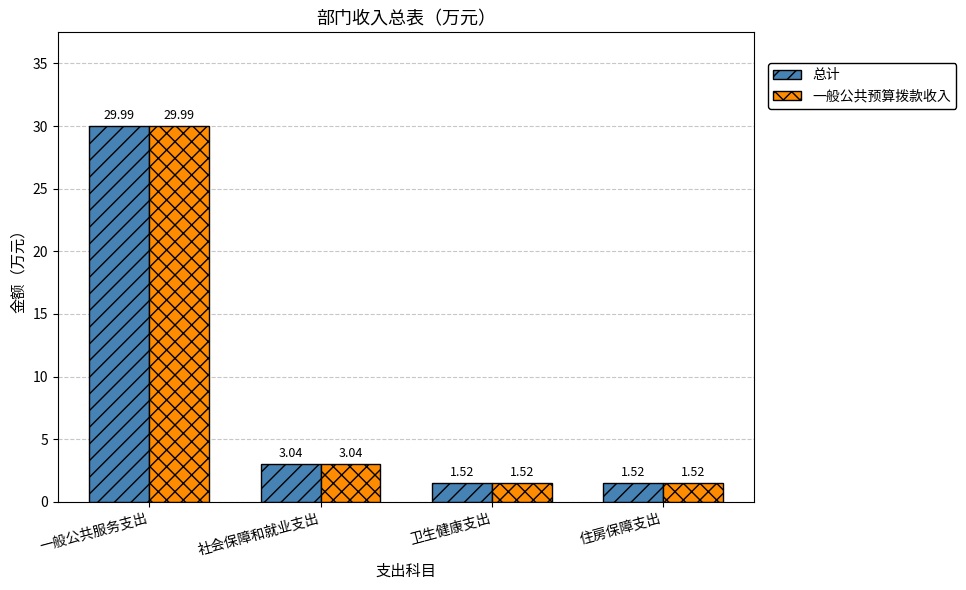

What is the difference between the 总计 values at 住房保障支出 and 一般公共服务支出?

28.5